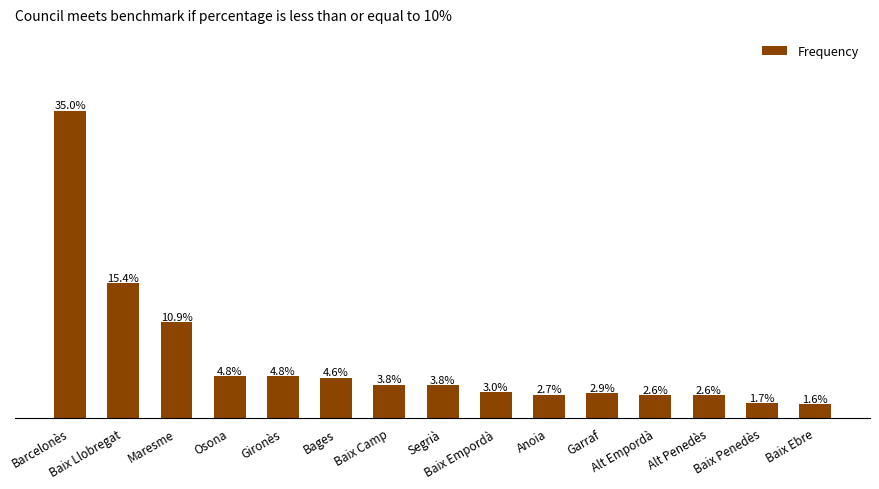

Does the chart contain any negative values?

No